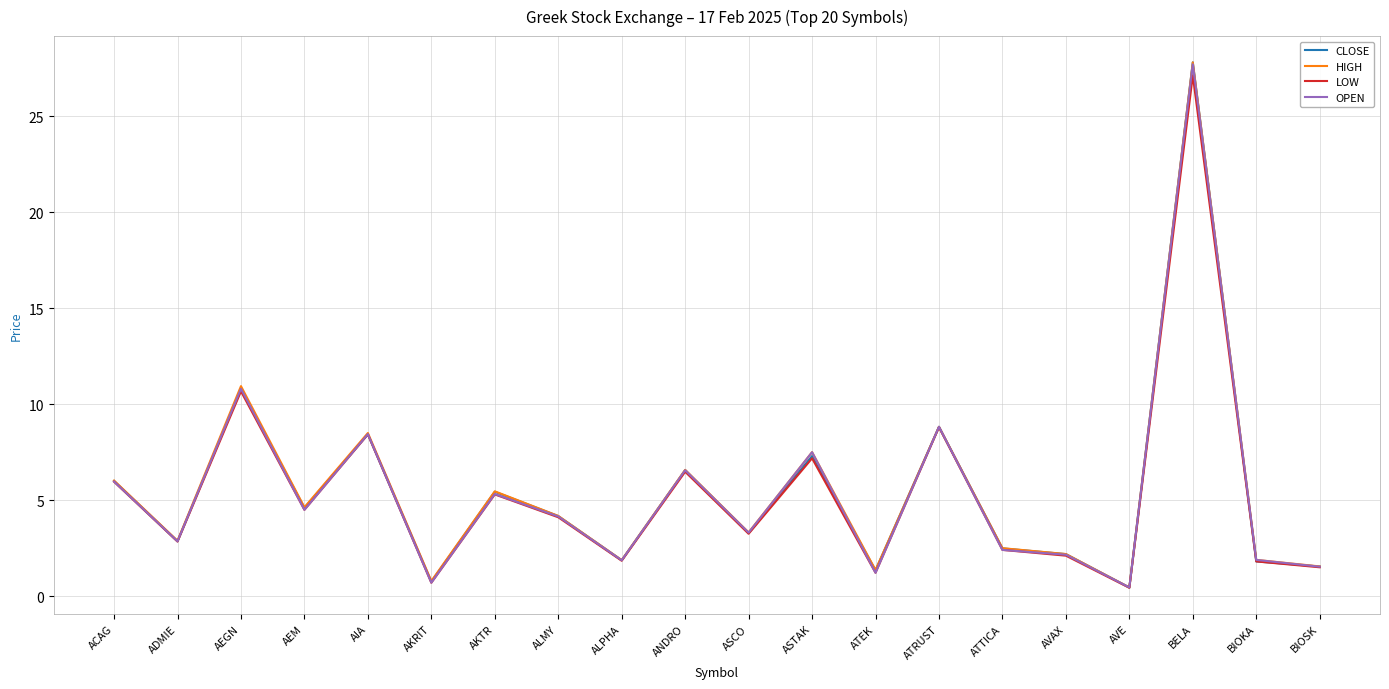

What is the sum of all OPEN values?

108.2